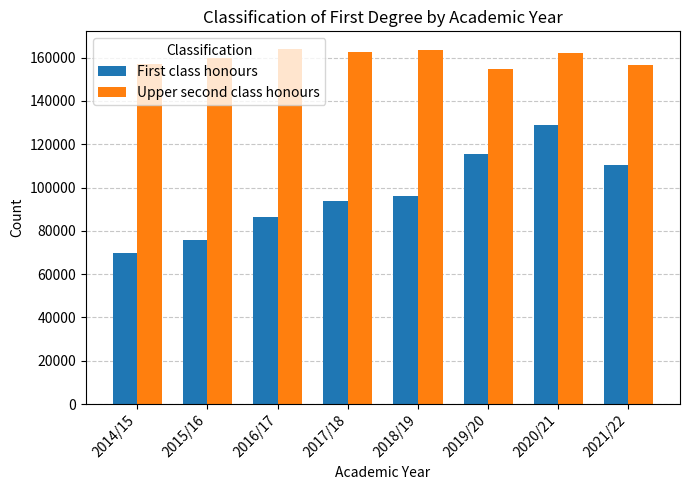

Which series changed the most between 2014/15 and 2017/18?

First class honours